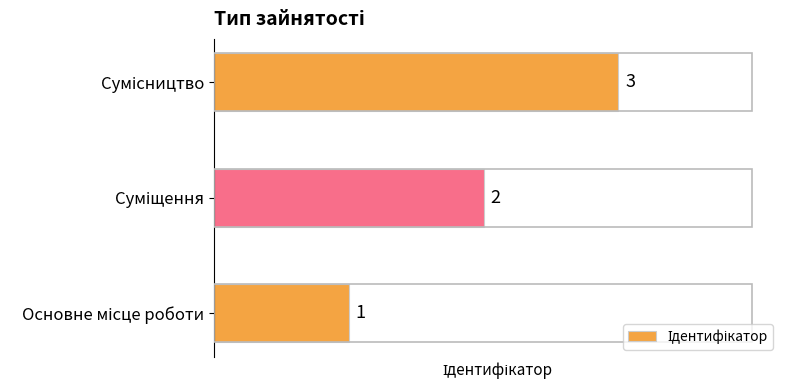

What is the sum of all values?

6